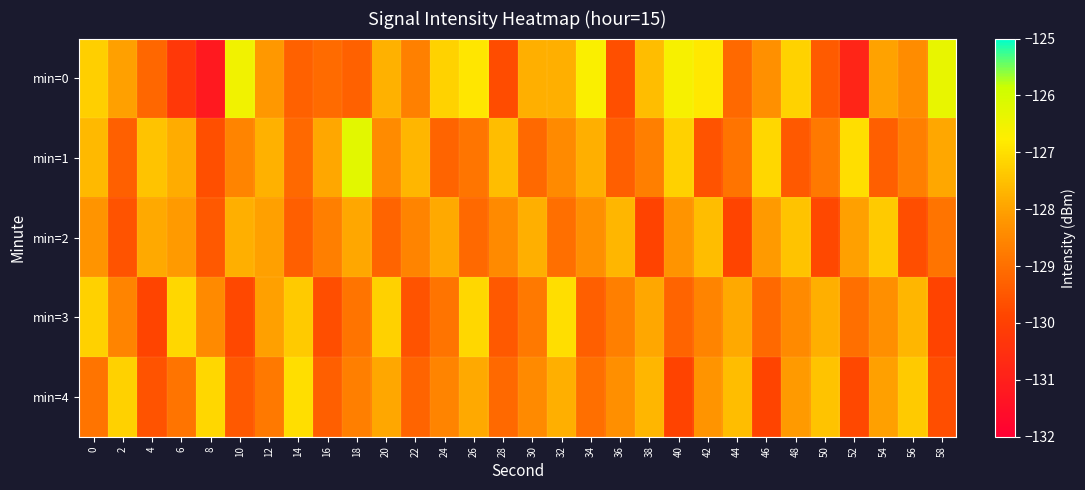

Which category has the highest value across all series?

18